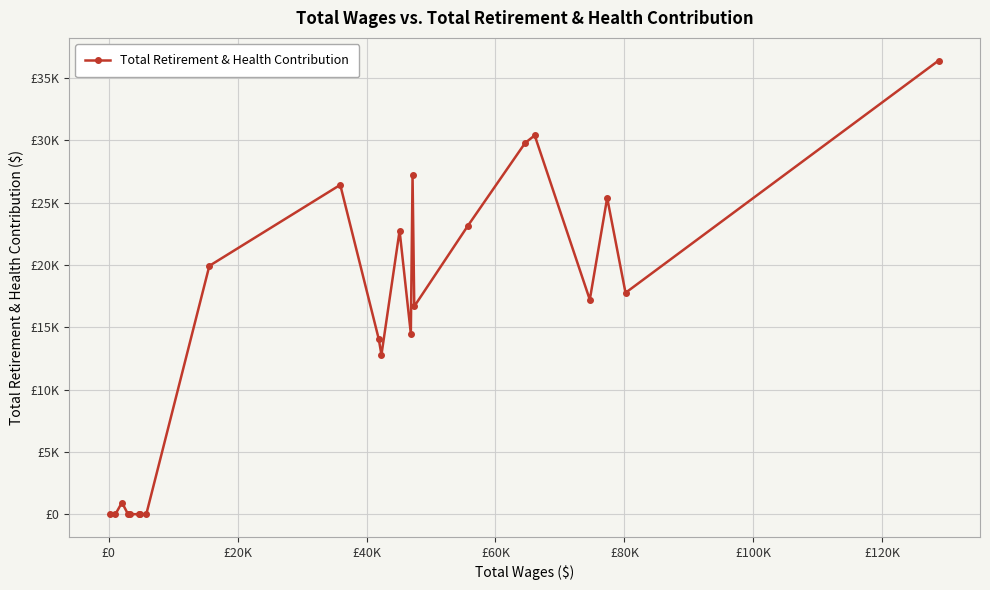

What is the value of the 3rd point from the left?

937